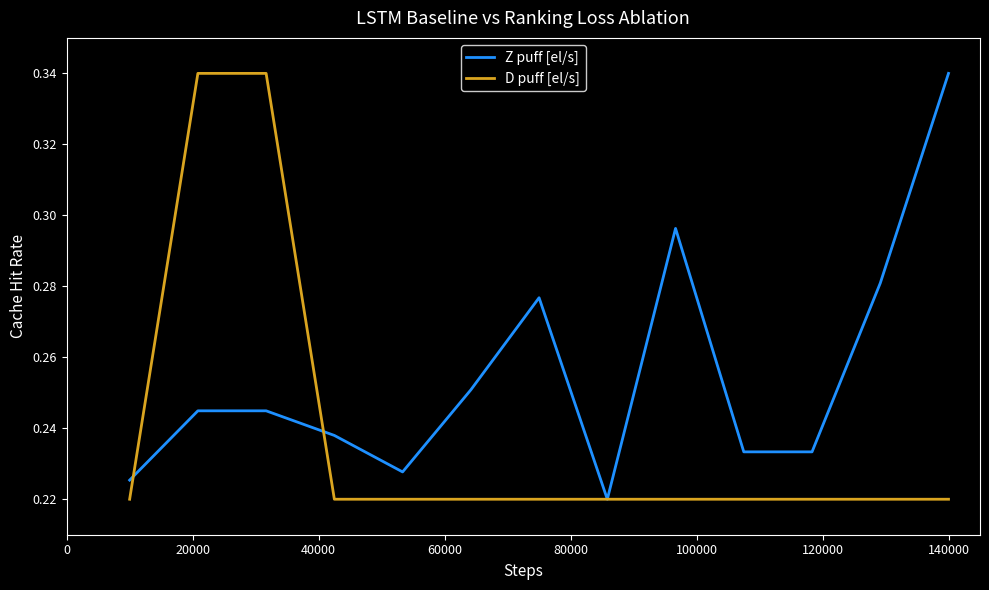

Rank the series by their average value, from highest to lowest.

Z puff [el/s], D puff [el/s]